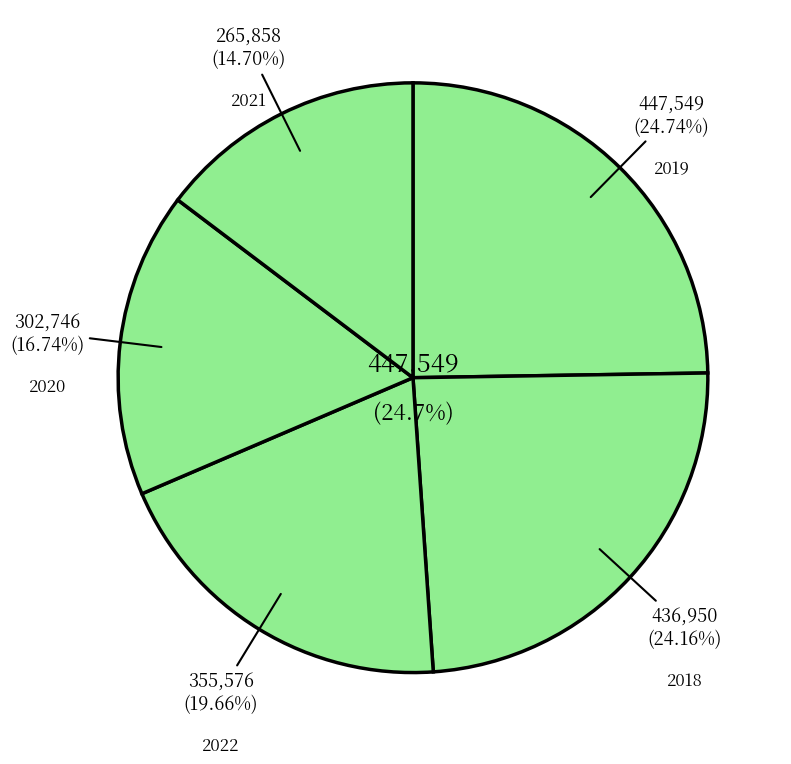

To the nearest percent, what percentage of the pie is 2019?

25%